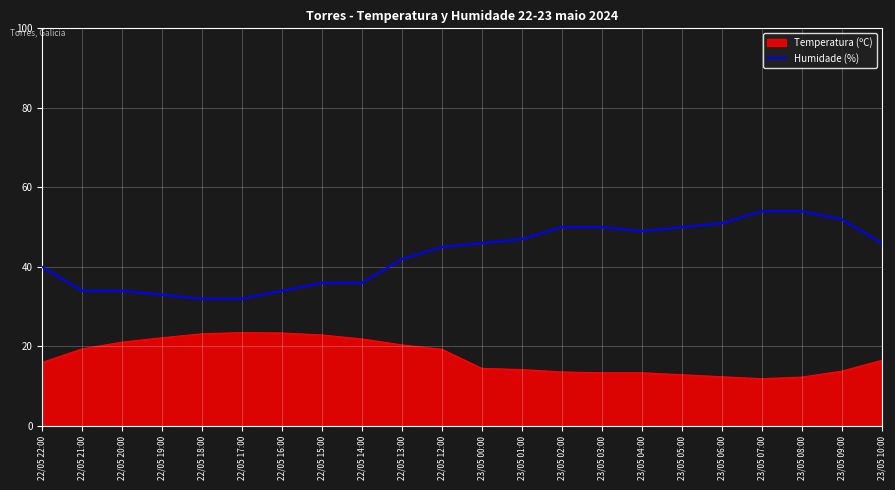

What is the minimum value shown in the chart?

11.9